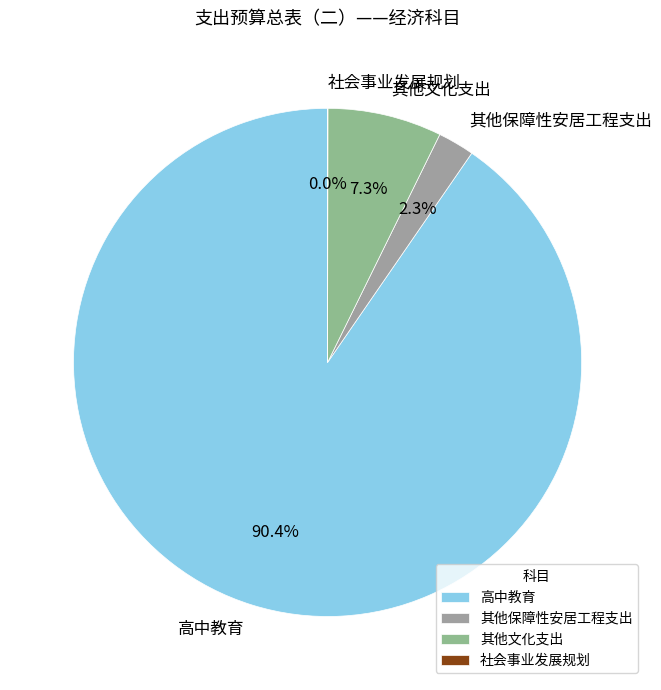

What is the largest slice in the pie chart?

高中教育